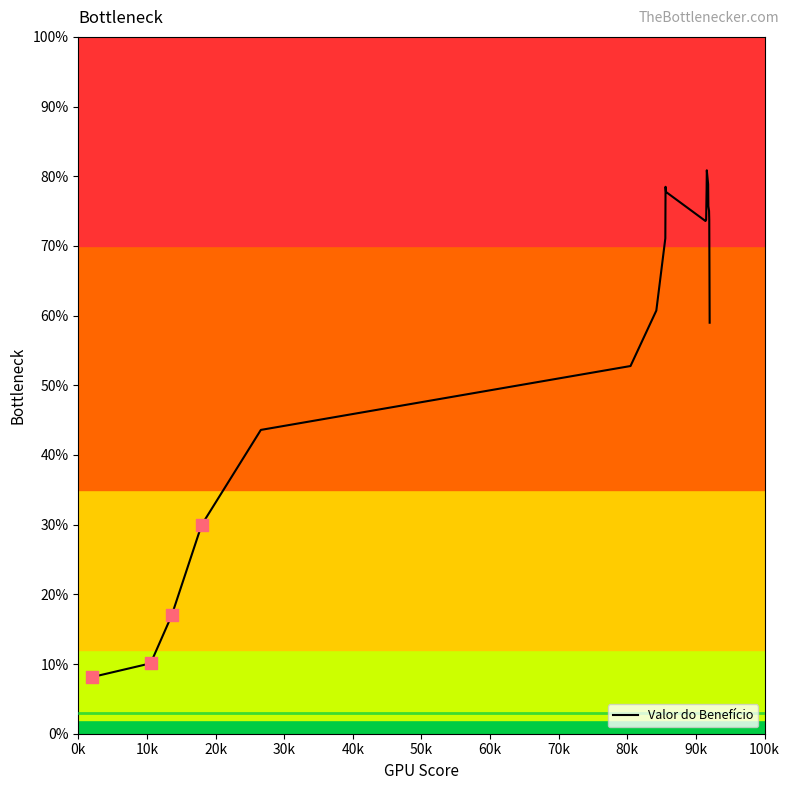

What is the smallest value displayed?

8.1